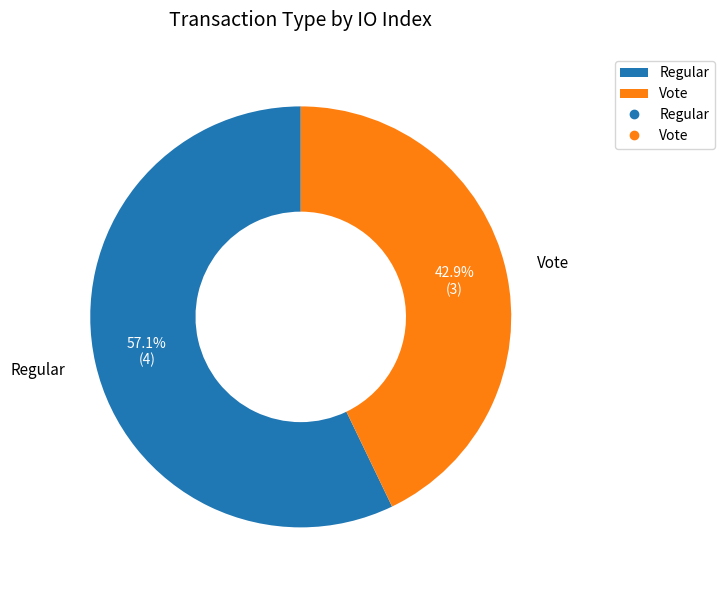

Approximately how many times larger is the value at Regular compared to Vote?

1.3